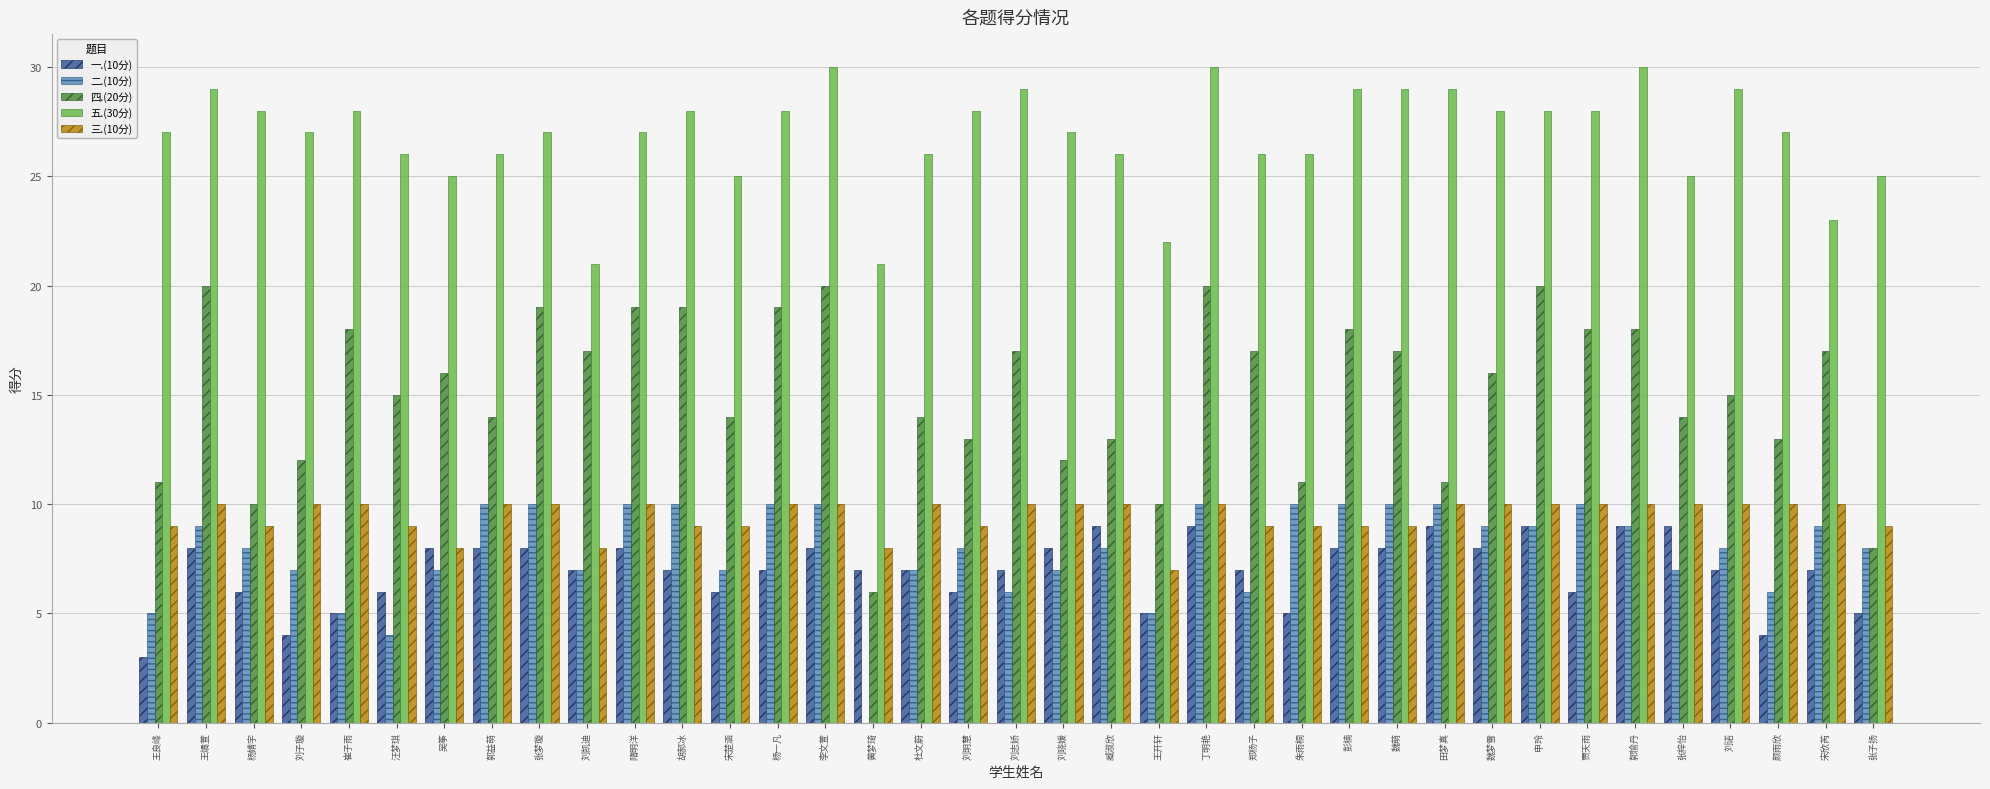

Which series has the largest total across all categories?

五.(30分)